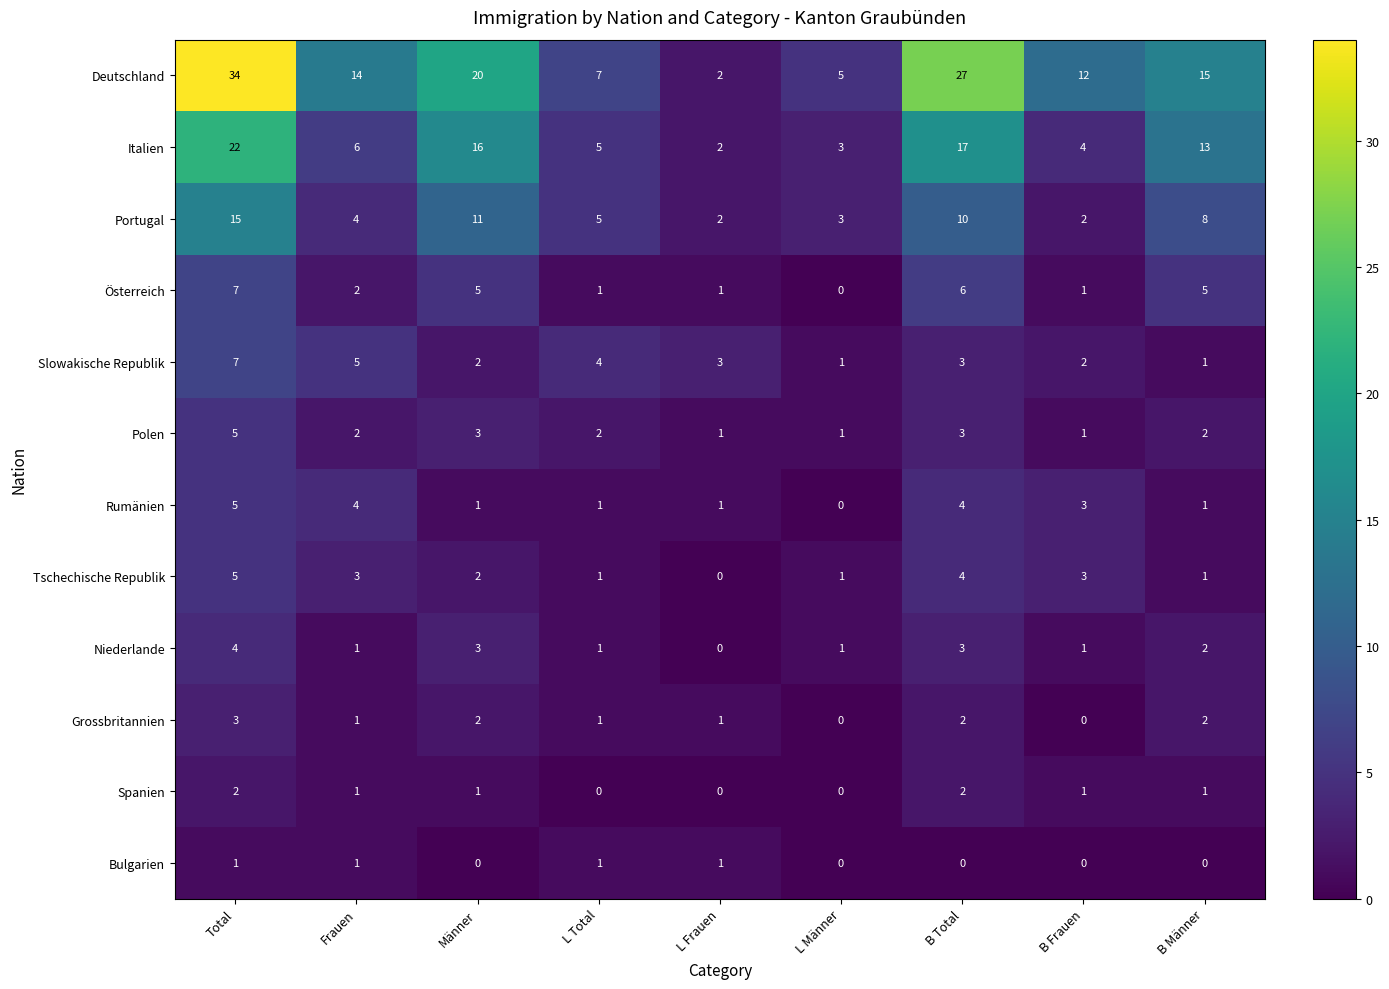

How many Slowakische Republik values are between 2 and 4?

5